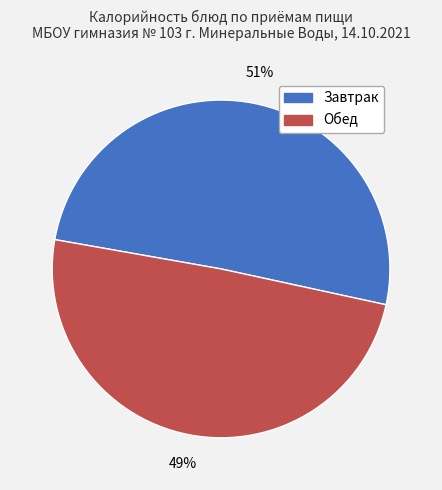

To the nearest percent, what is the average slice percentage?

50%